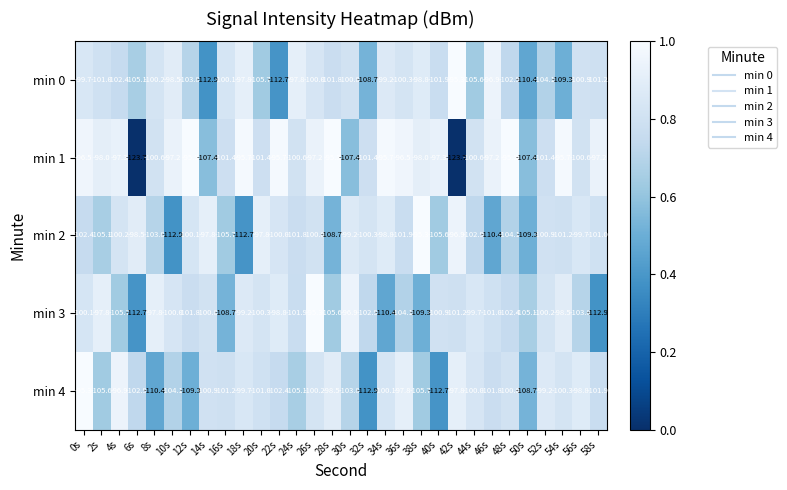

Is it true that min 2 equals -138.5 at 34s?

False